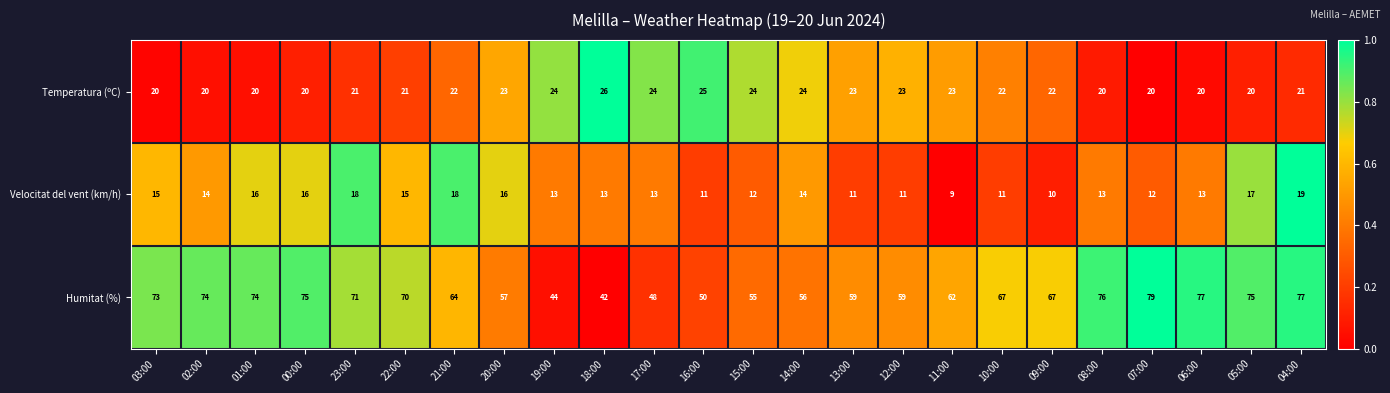

Which series has the largest range (max minus min)?

Humitat (%)